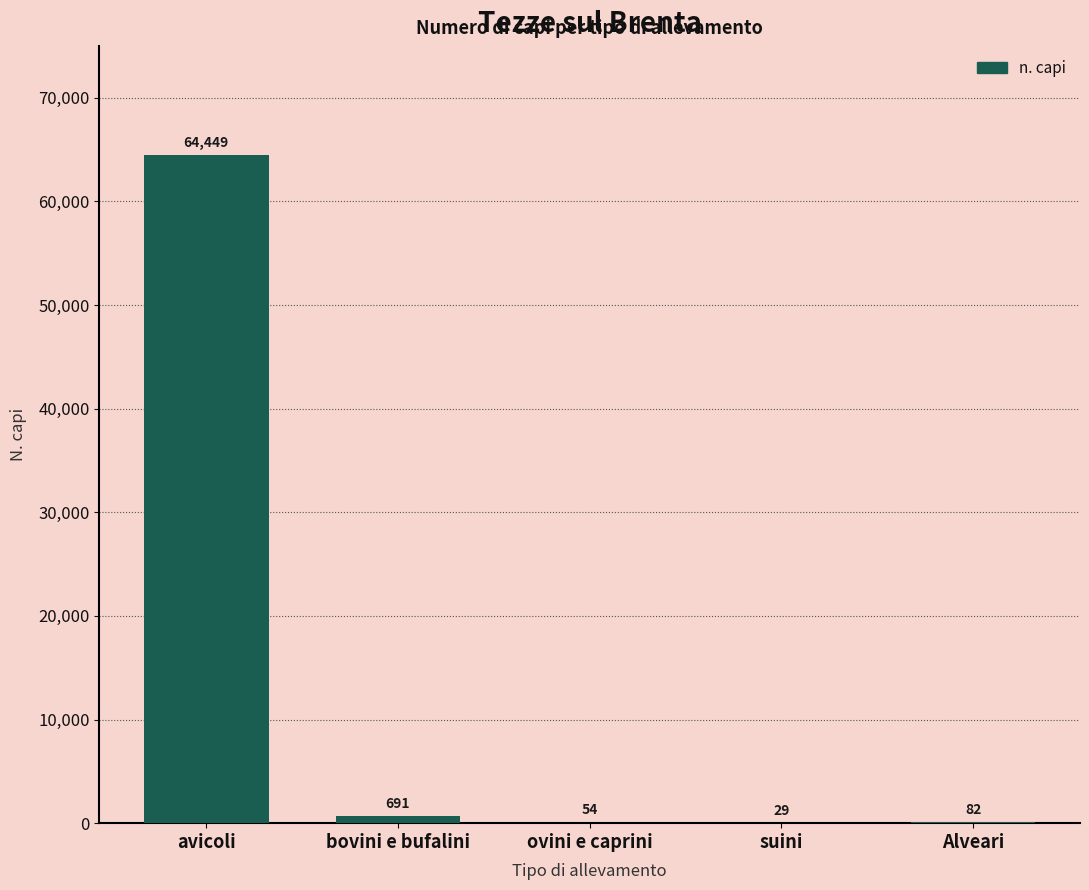

Reading left to right, extract all data points from this chart.

avicoli=64449	bovini e bufalini=691	ovini e caprini=54	suini=29	Alveari=82